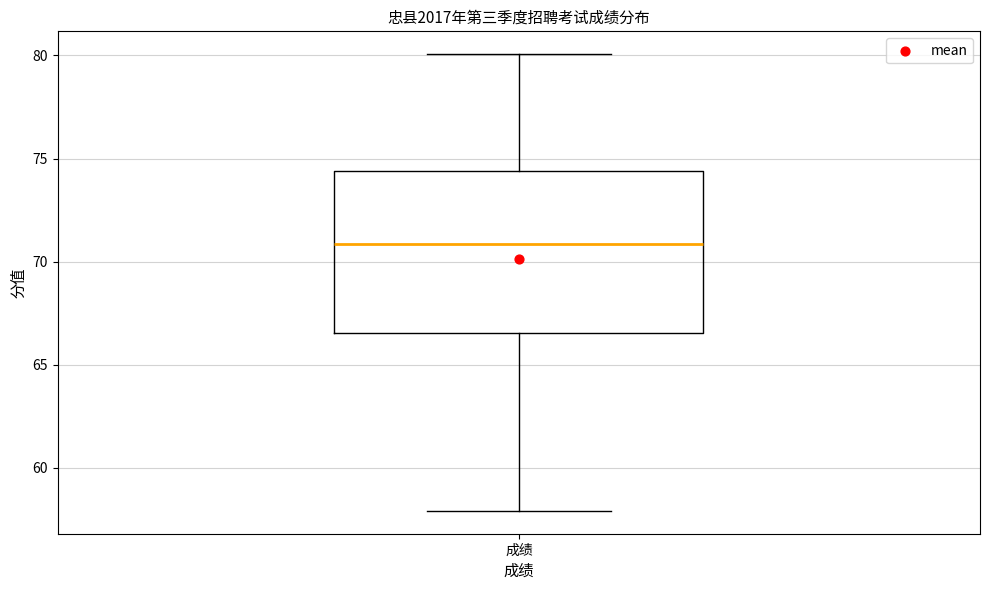

Read this box plot against the y-axis: the position of the median line, the range covered by the box, and the ends of both whiskers. The values are not printed on the chart, so give them approximately, as read against the axis.

median 71.0, box 66.5 to 74.5, whiskers 58.0 to 80.0